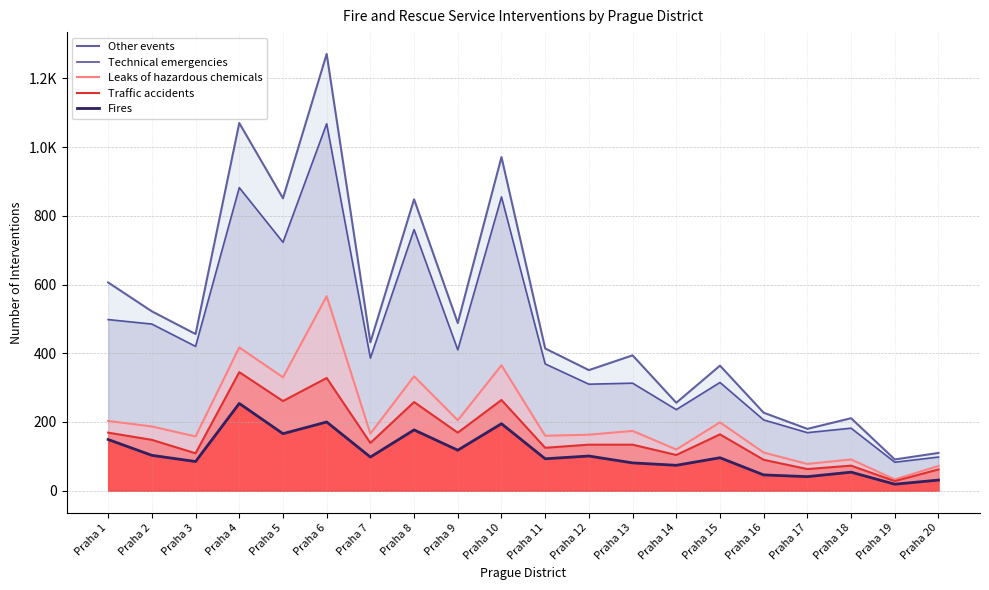

Is it true that Technical emergencies equals 1021 at Praha 8?

False